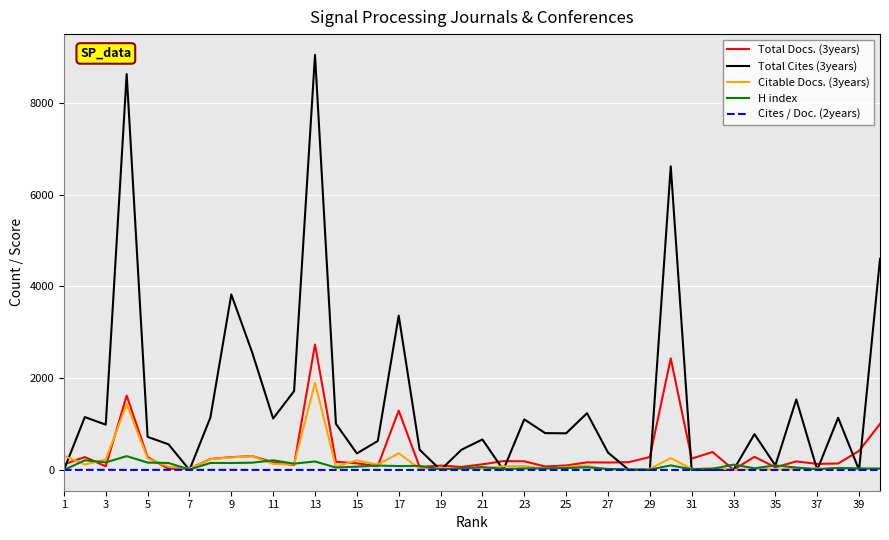

At how many categories does at least one series exceed 1598?

8